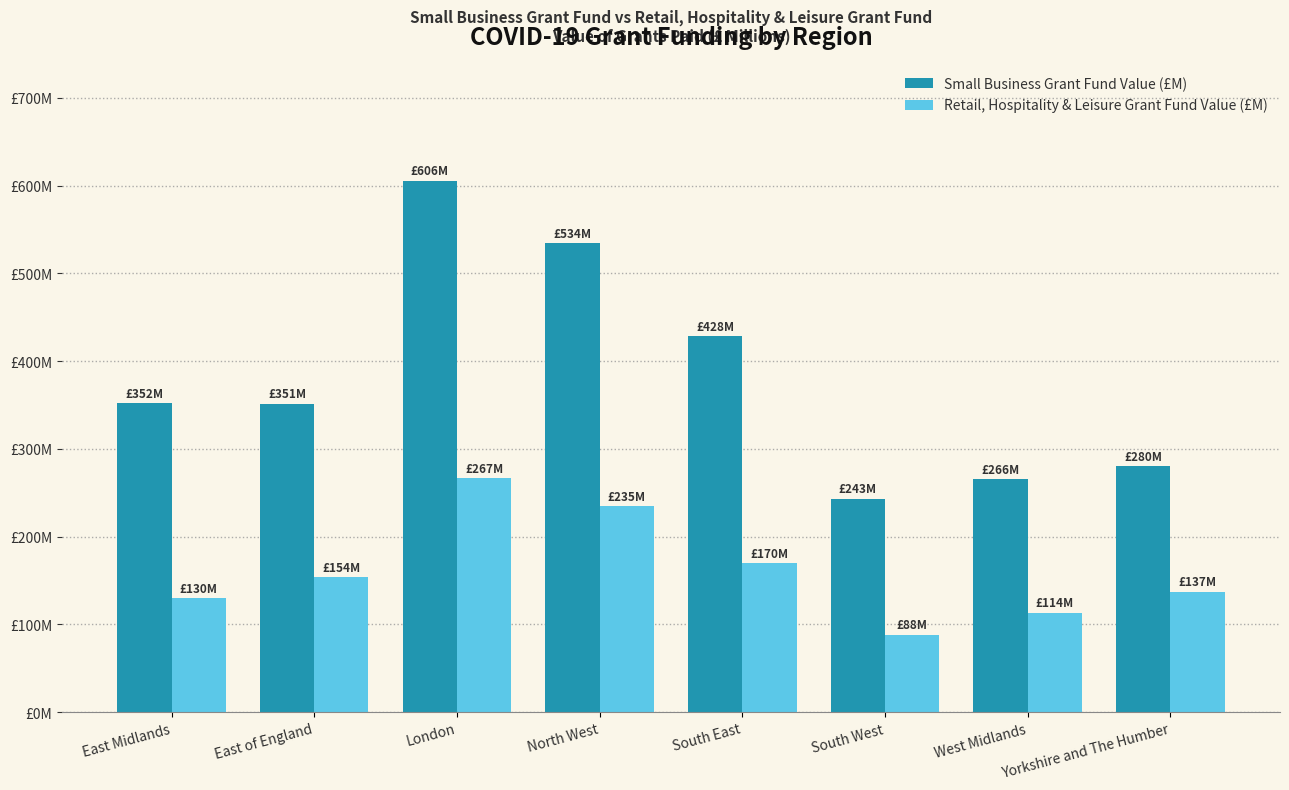

Which has a higher value, Yorkshire and The Humber or South West?

Yorkshire and The Humber